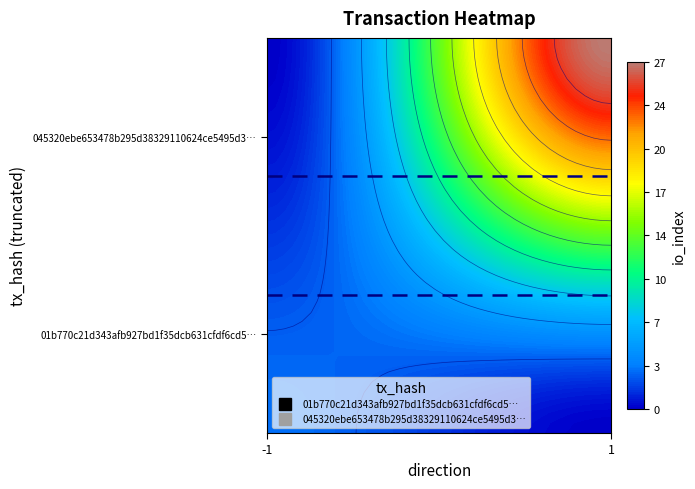

Reading left to right, list all the values displayed in this chart.

01b770c21d343afb927bd1f35dcb631cfdf6cd5: -1	3
045320ebe653478b295d38329110624ce5495d3: 1	27